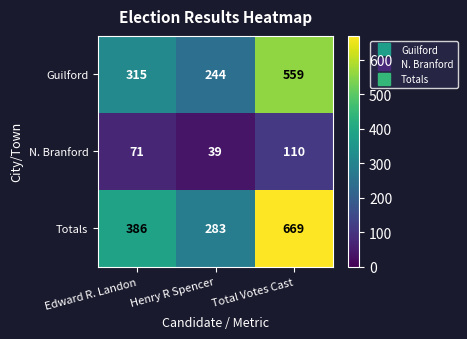

At which category is the sum across all series the highest?

Total Votes Cast